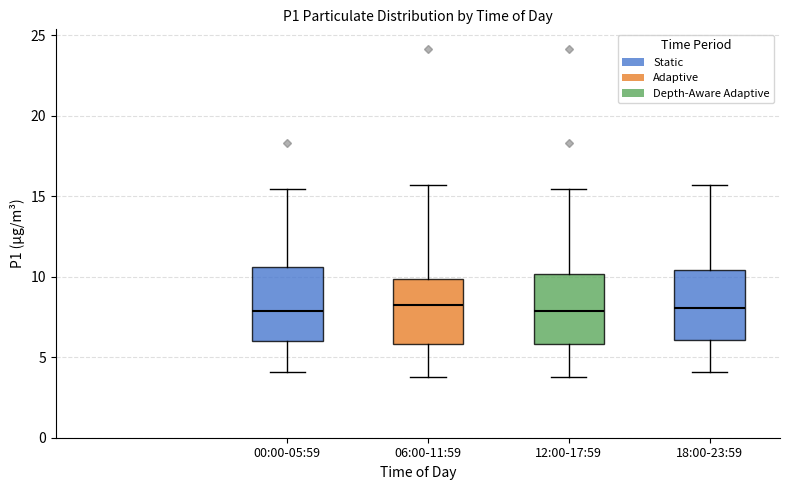

Where is the upper edge of the box for 18:00-23:59 on the y-axis? The values are not printed on the chart, so give them approximately, as read against the axis.

10.5